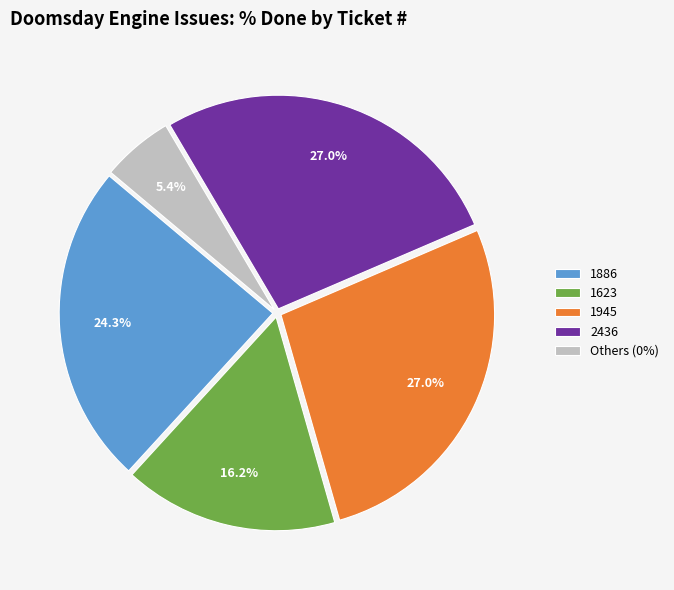

How many segments does this pie chart have?

5